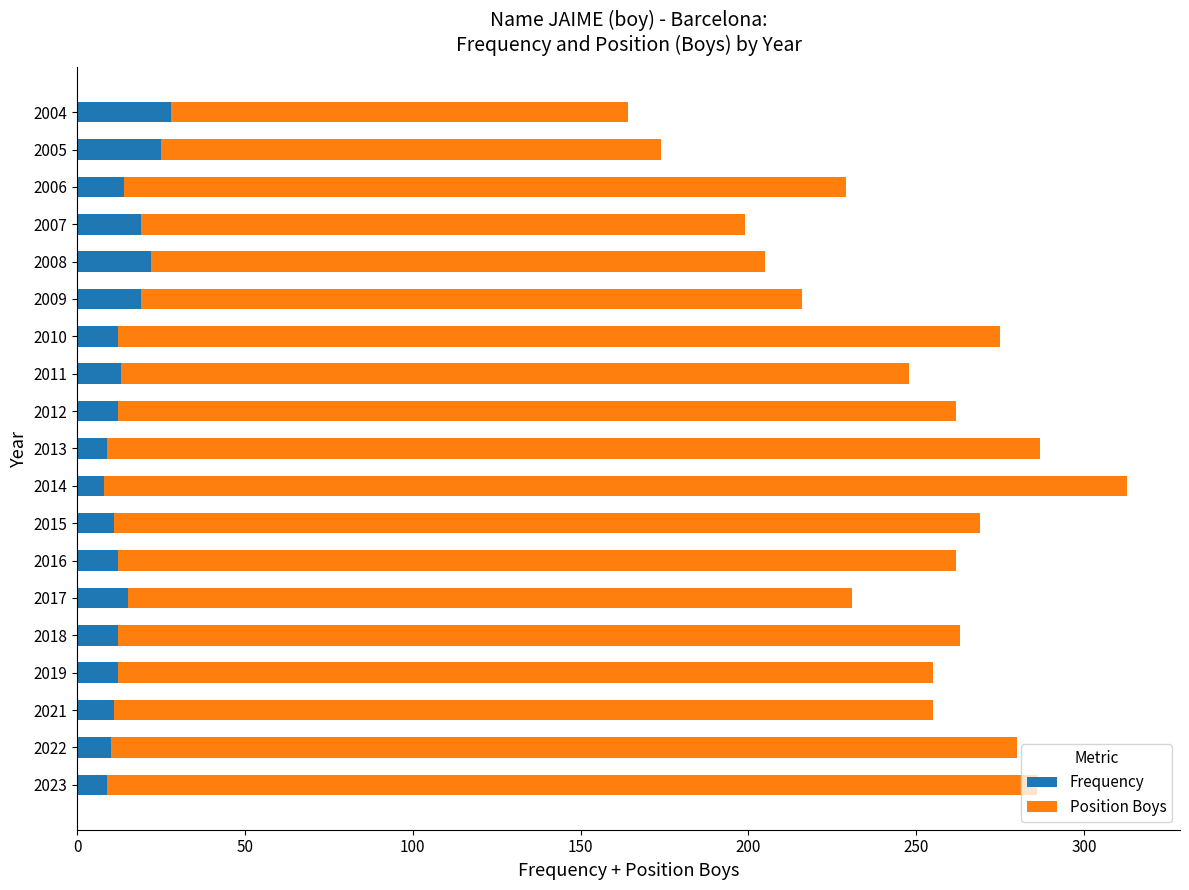

What is the average value of the Frequency series?

14